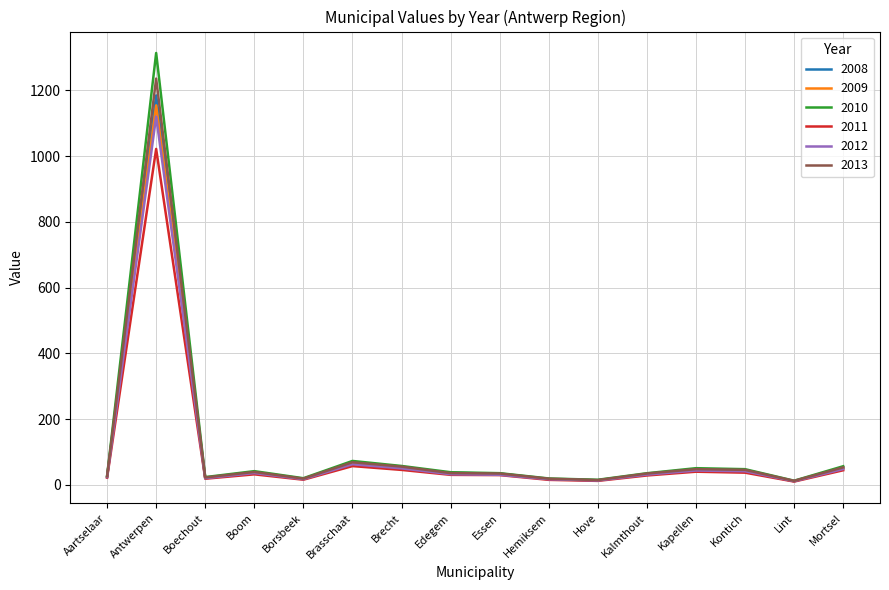

What is the difference between the 2010 values at Brasschaat and Borsbeek?

52.5